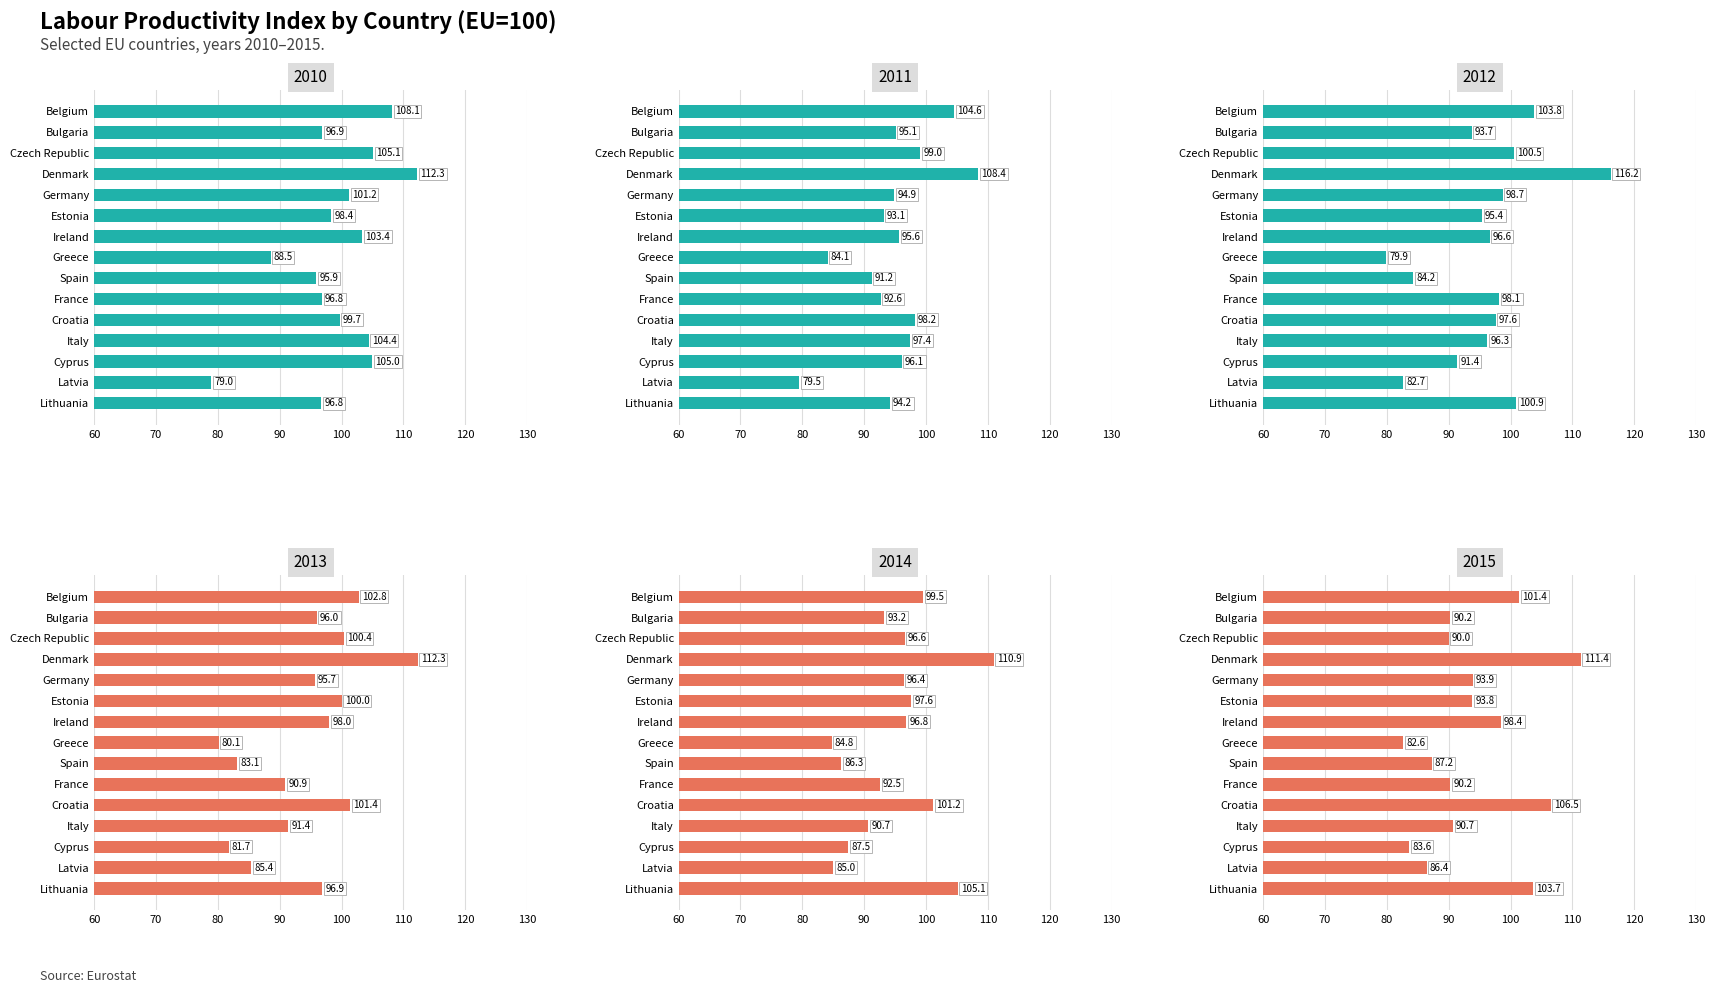

At which label does 2013 reach its peak?

Denmark